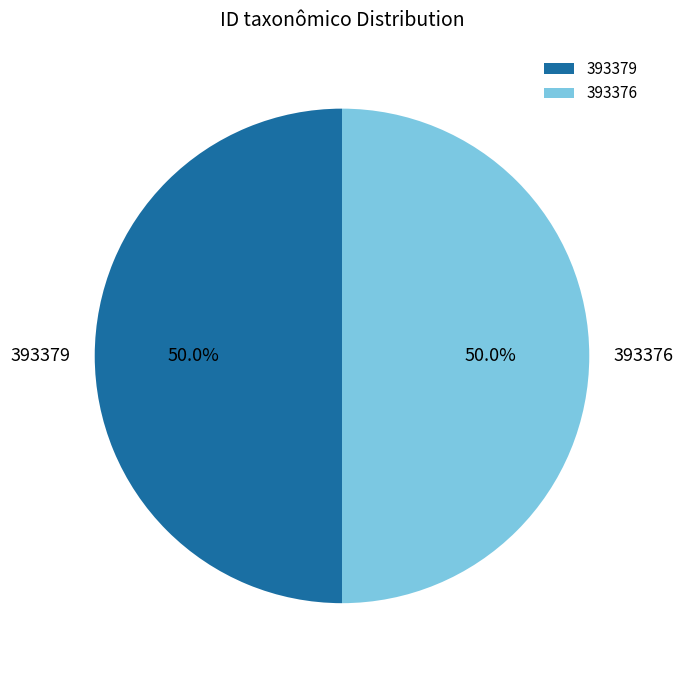

Combined, what portion of the pie is 393379 and 393376?

100.0%